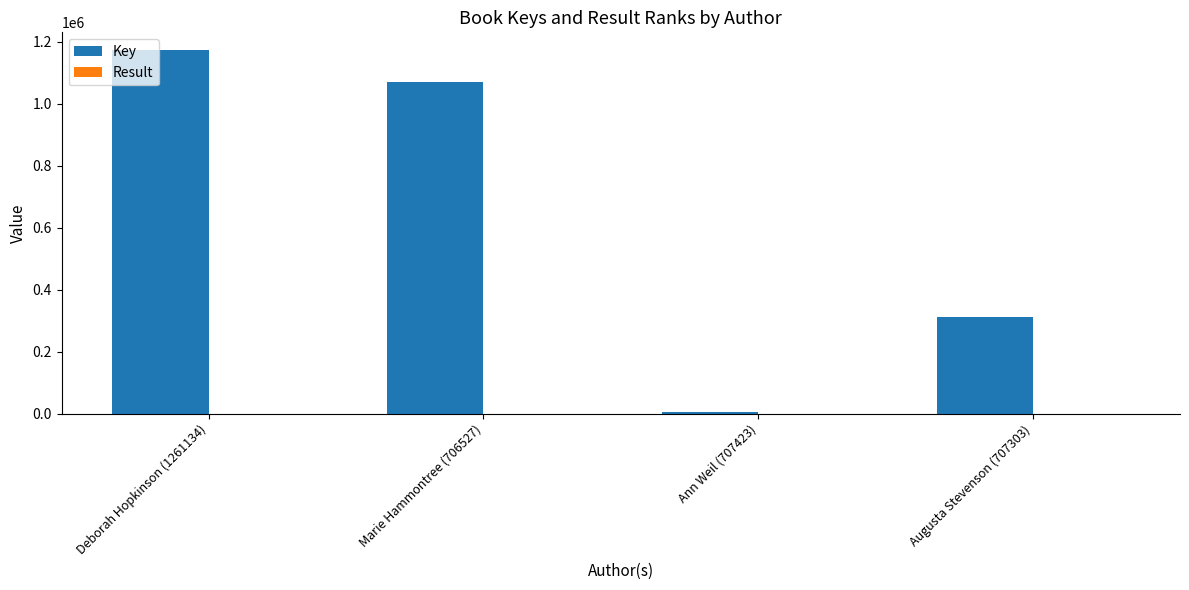

At which label is Key closest to 588933?

Augusta Stevenson (707303)